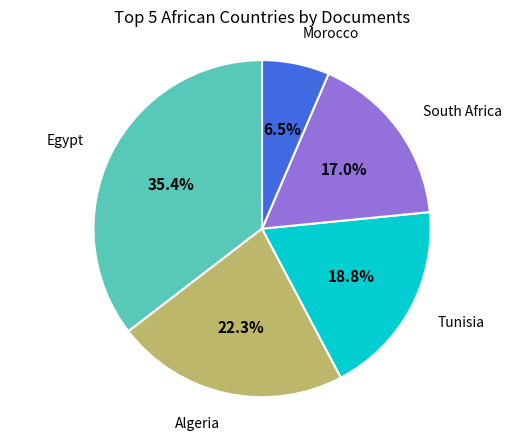

What percentage is NOT represented by Algeria?

77.7%